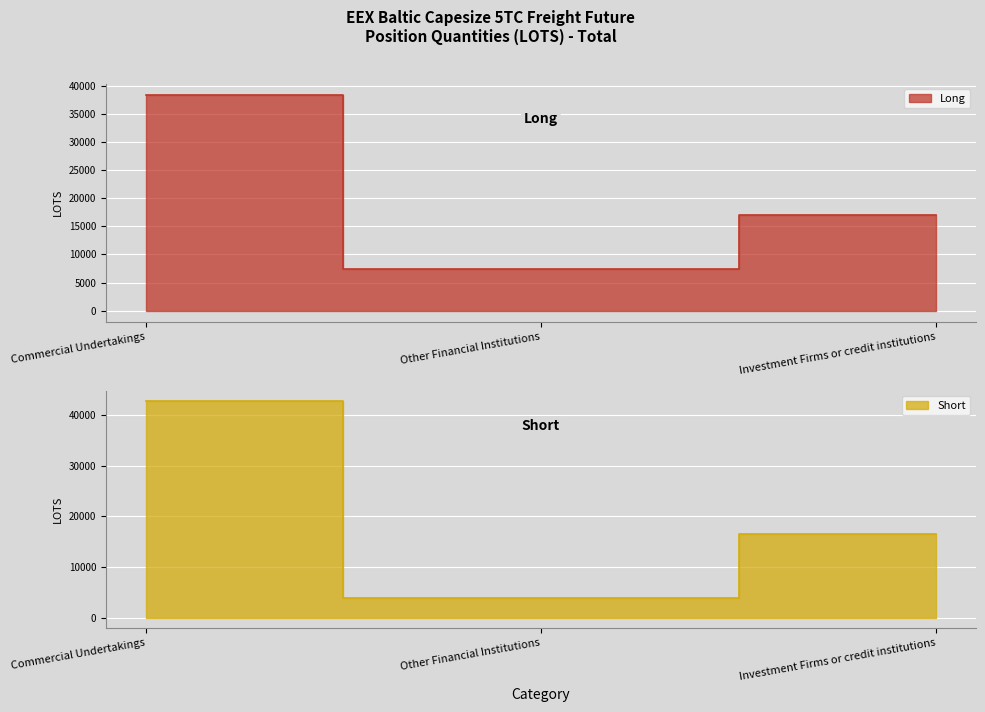

Rank the series by their average value, from lowest to highest.

Long, Short